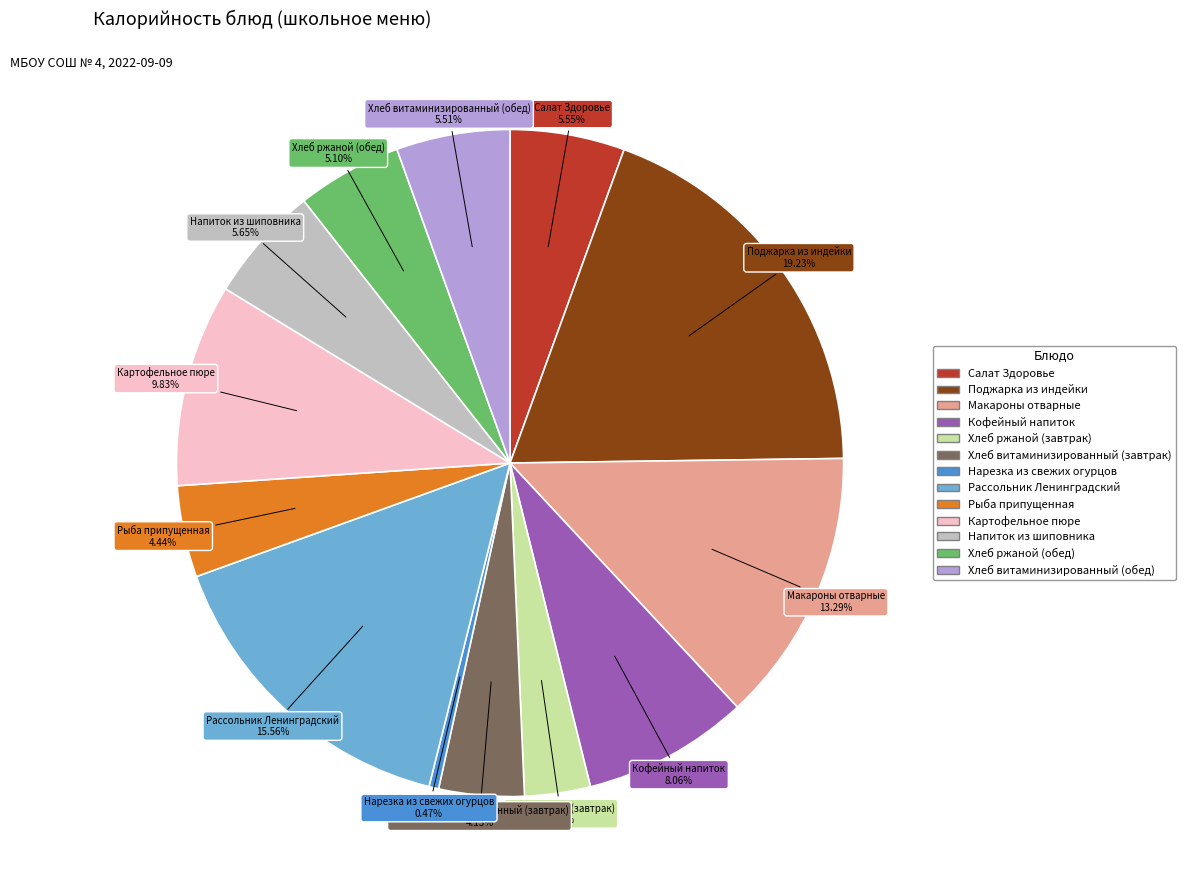

How many slices are in this pie chart?

13